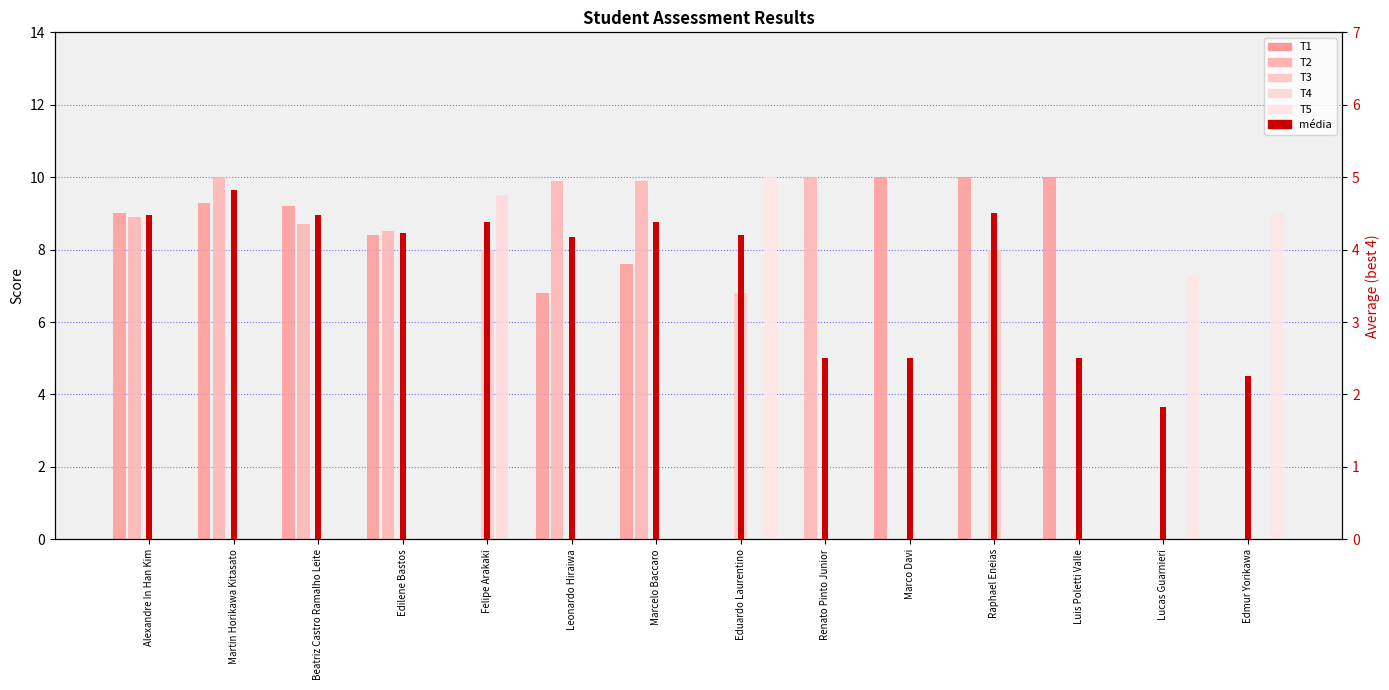

How many bars are there in total?

84